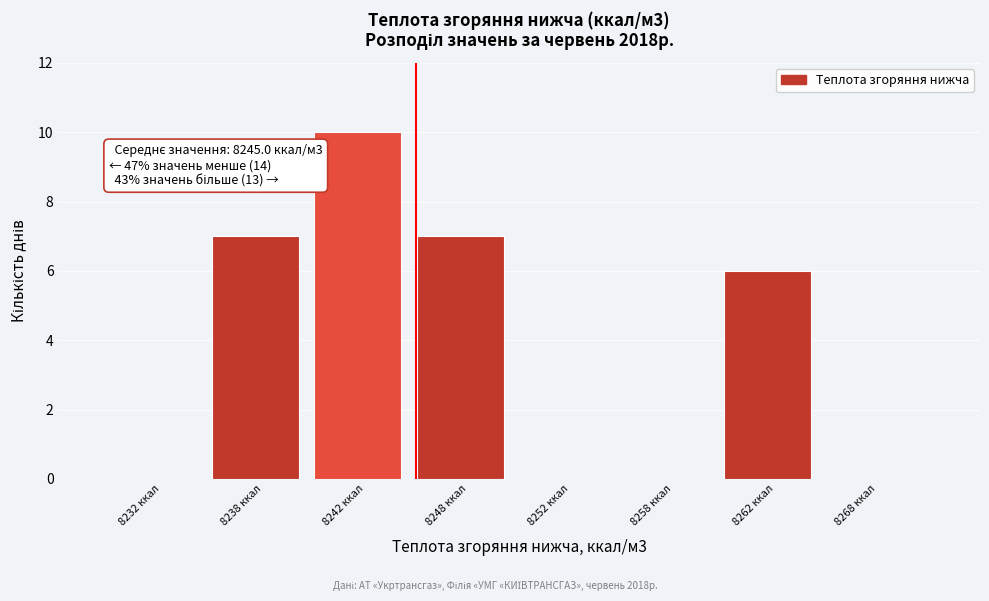

Reading left to right, list all the values displayed in this chart.

8232 ккал=0	8238 ккал=7	8242 ккал=10	8248 ккал=7	8252 ккал=0	8258 ккал=0	8262 ккал=6	8268 ккал=0